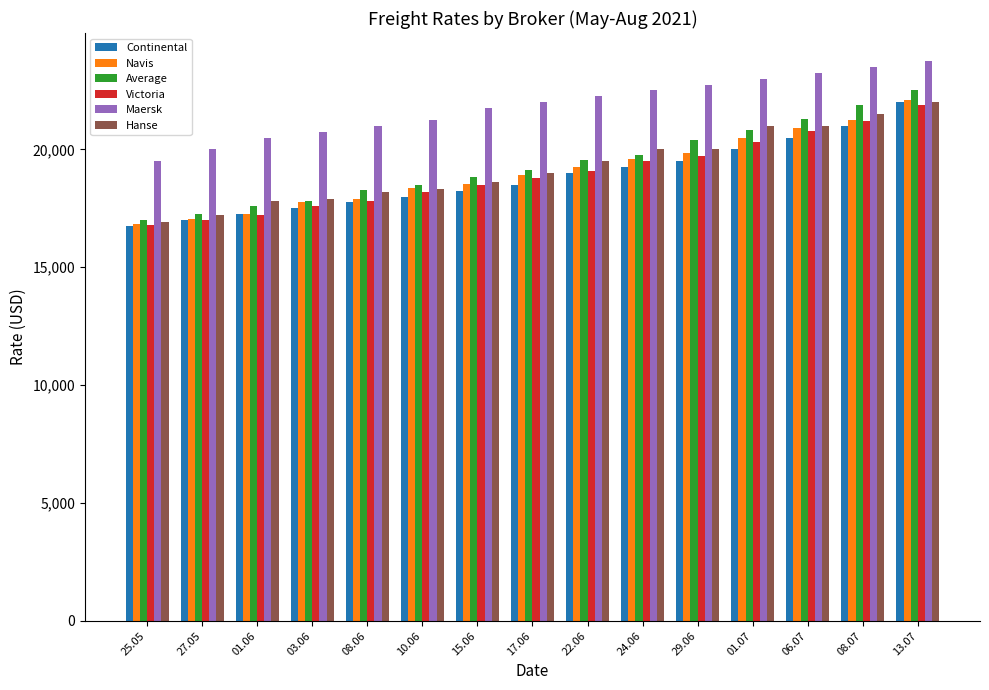

What is the label of the 15th bar from the left?

13.07